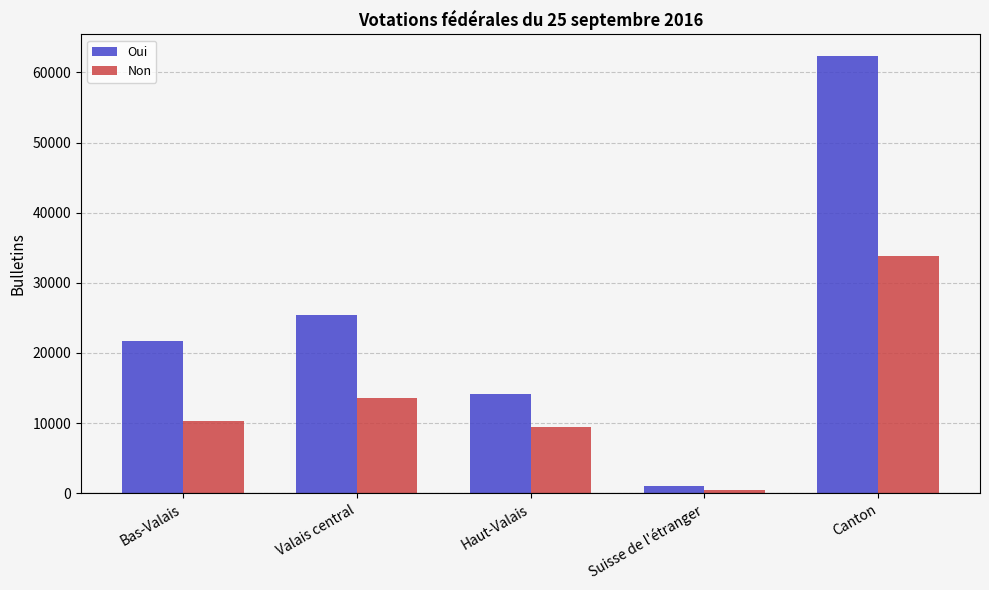

Reading right to left, list all the values displayed in this chart.

Oui: Canton=62292	Suisse de l'étranger=1052	Haut-Valais=14109	Valais central=25373	Bas-Valais=21758
Non: Canton=33784	Suisse de l'étranger=434	Haut-Valais=9500	Valais central=13542	Bas-Valais=10308